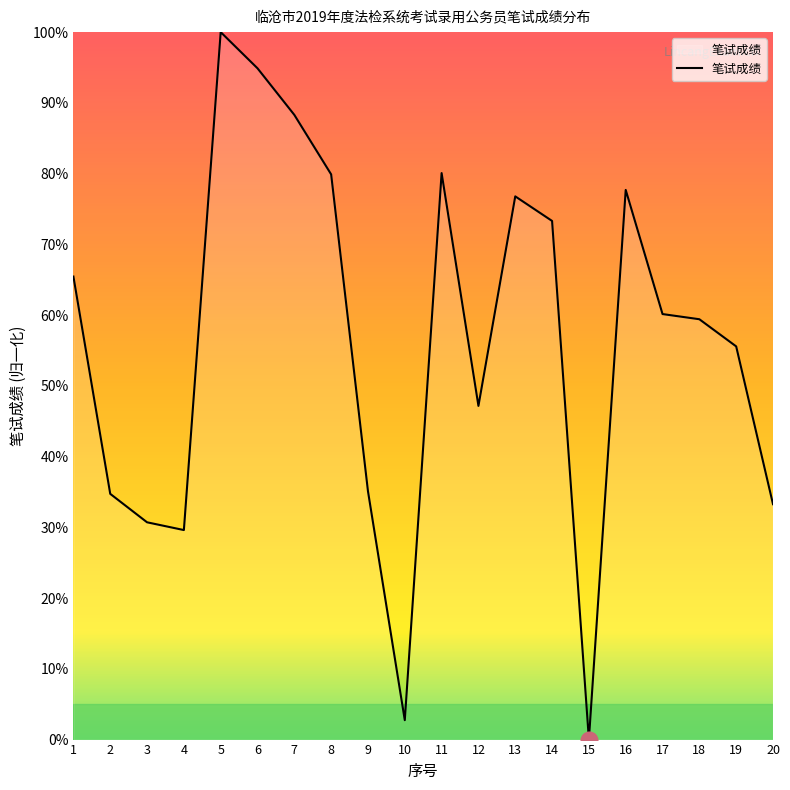

What is the ratio of the value at 4 to the value at 6?

0.3